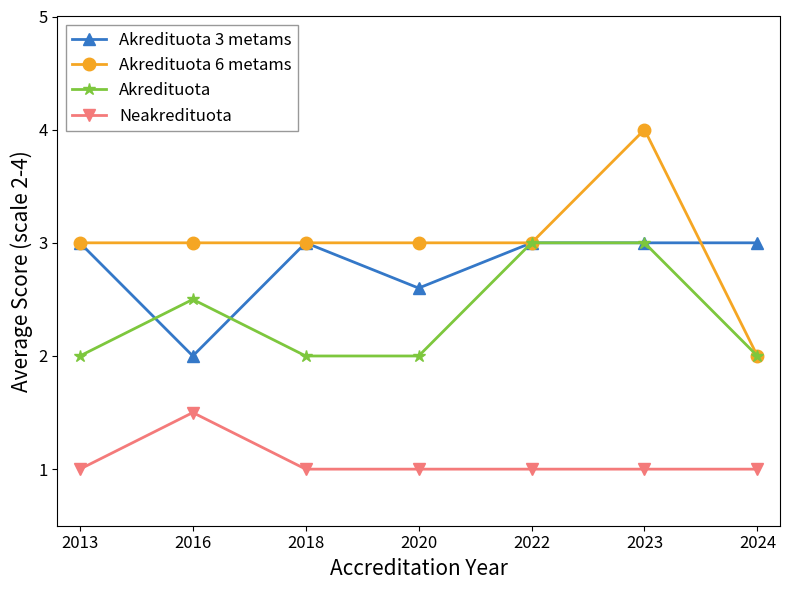

Count the number of data series in this chart.

4